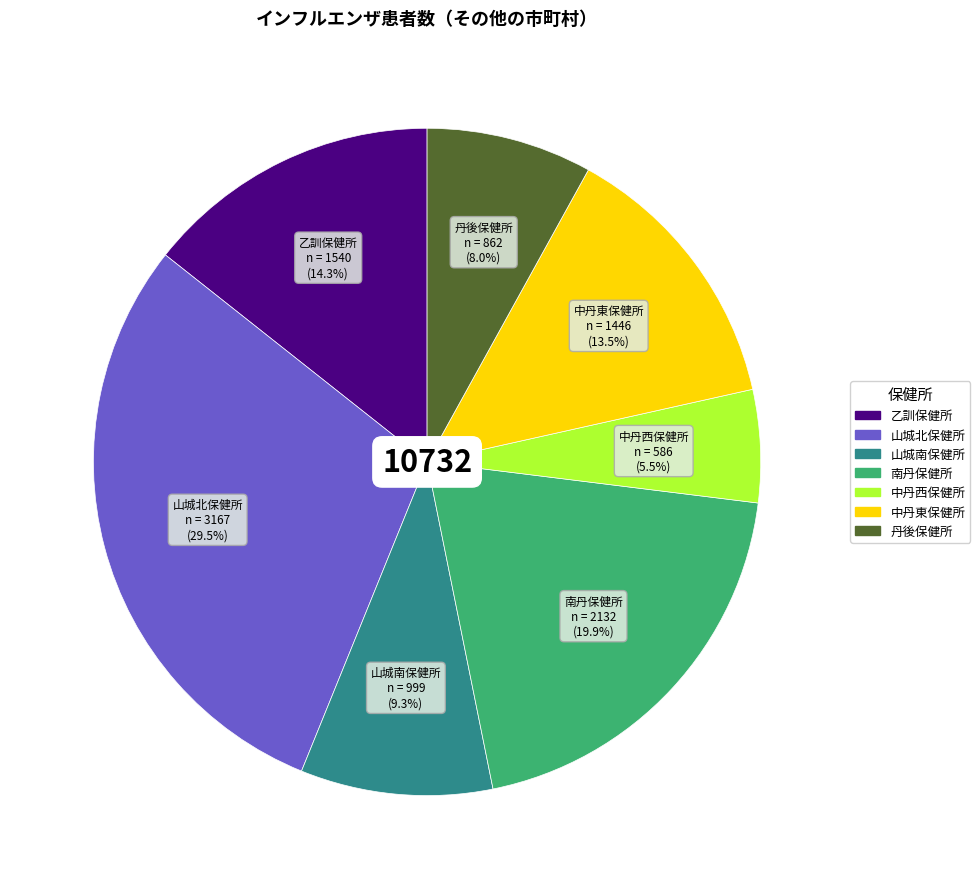

Does any single category account for the majority?

No